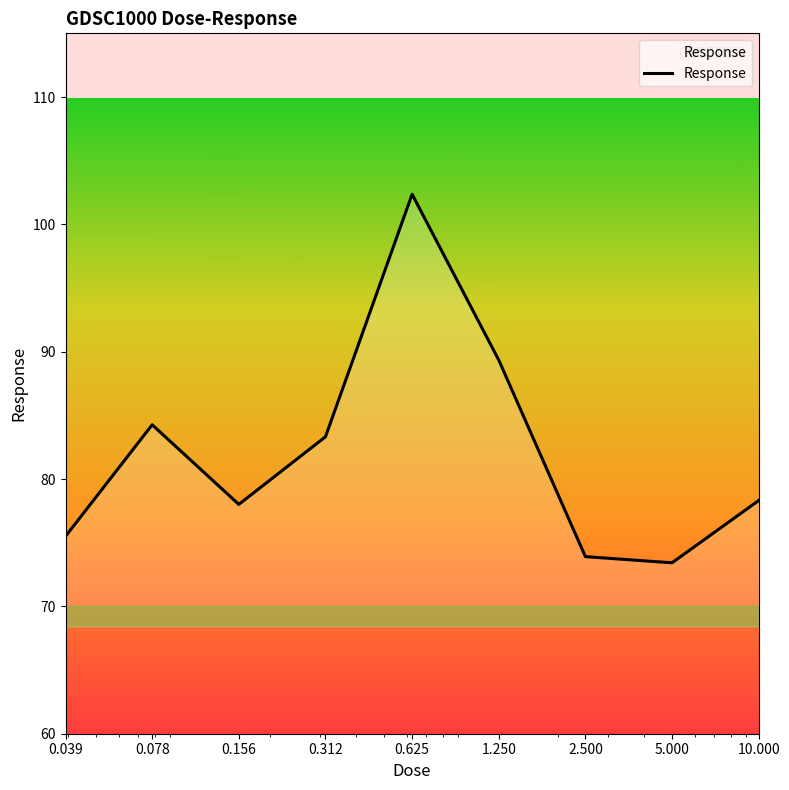

What is the smallest value displayed?

73.4